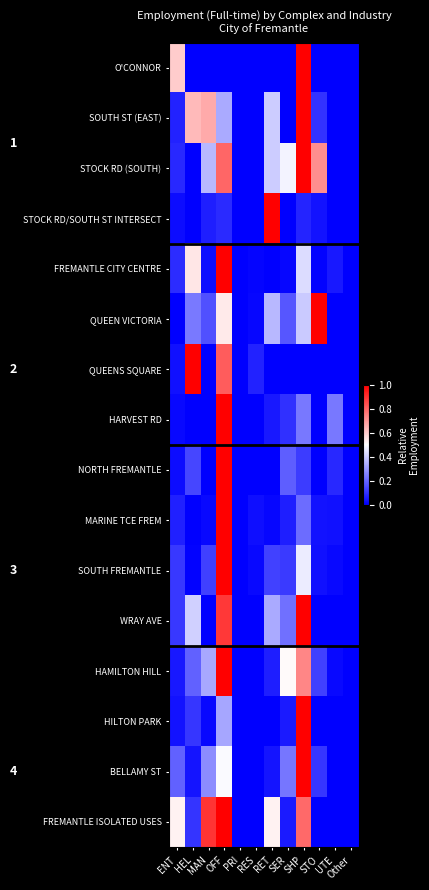

Reading left to right, what are all the values shown in this chart?

O'CONNOR: ENT=0.6	HEL=0.0	MAN=0.0	OFF=0.0	PRI=0.0	RES=0.0	RET=0.0	SER=0.0	SHP=1.0	STO=0.0	UTE=0.0	Other=0.0
SOUTH ST (EAST): ENT=0.1	HEL=0.6	MAN=0.7	OFF=0.3	PRI=0.0	RES=0.0	RET=0.4	SER=0.0	SHP=1.0	STO=0.1	UTE=0.0	Other=0.0
STOCK RD (SOUTH): ENT=0.1	HEL=0.0	MAN=0.4	OFF=0.8	PRI=0.0	RES=0.0	RET=0.4	SER=0.5	SHP=1.0	STO=0.7	UTE=0.0	Other=0.0
STOCK RD/SOUTH ST INTERSECT: ENT=0.0	HEL=0.0	MAN=0.1	OFF=0.1	PRI=0.0	RES=0.0	RET=1.0	SER=0.0	SHP=0.1	STO=0.0	UTE=0.0	Other=0.0
FREMANTLE CITY CENTRE: ENT=0.1	HEL=0.5	MAN=0.0	OFF=1.0	PRI=0.0	RES=0.0	RET=0.0	SER=0.0	SHP=0.4	STO=0.0	UTE=0.0	Other=0.0
QUEEN VICTORIA: ENT=0.0	HEL=0.2	MAN=0.2	OFF=0.5	PRI=0.0	RES=0.0	RET=0.4	SER=0.2	SHP=0.4	STO=1.0	UTE=0.0	Other=0.0
QUEENS SQUARE: ENT=0.0	HEL=1.0	MAN=0.0	OFF=0.8	PRI=0.0	RES=0.1	RET=0.0	SER=0.0	SHP=0.0	STO=0.0	UTE=0.0	Other=0.0
HARVEST RD: ENT=0.0	HEL=0.0	MAN=0.0	OFF=1.0	PRI=0.0	RES=0.0	RET=0.0	SER=0.1	SHP=0.2	STO=0.0	UTE=0.2	Other=0.0
NORTH FREMANTLE: ENT=0.0	HEL=0.1	MAN=0.0	OFF=1.0	PRI=0.0	RES=0.0	RET=0.0	SER=0.2	SHP=0.1	STO=0.0	UTE=0.1	Other=0.0
MARINE TCE FREM: ENT=0.1	HEL=0.0	MAN=0.0	OFF=1.0	PRI=0.0	RES=0.0	RET=0.0	SER=0.1	SHP=0.2	STO=0.0	UTE=0.0	Other=0.0
SOUTH FREMANTLE: ENT=0.1	HEL=0.0	MAN=0.1	OFF=1.0	PRI=0.0	RES=0.0	RET=0.1	SER=0.1	SHP=0.5	STO=0.0	UTE=0.0	Other=0.0
WRAY AVE: ENT=0.1	HEL=0.4	MAN=0.0	OFF=0.9	PRI=0.0	RES=0.0	RET=0.3	SER=0.2	SHP=1.0	STO=0.0	UTE=0.0	Other=0.0
HAMILTON HILL: ENT=0.0	HEL=0.2	MAN=0.3	OFF=1.0	PRI=0.0	RES=0.0	RET=0.1	SER=0.5	SHP=0.7	STO=0.1	UTE=0.0	Other=0.0
HILTON PARK: ENT=0.0	HEL=0.1	MAN=0.0	OFF=0.3	PRI=0.0	RES=0.0	RET=0.0	SER=0.1	SHP=1.0	STO=0.0	UTE=0.0	Other=0.0
BELLAMY ST: ENT=0.2	HEL=0.0	MAN=0.3	OFF=0.5	PRI=0.0	RES=0.0	RET=0.0	SER=0.2	SHP=1.0	STO=0.1	UTE=0.0	Other=0.0
FREMANTLE ISOLATED USES: ENT=0.5	HEL=0.1	MAN=0.9	OFF=1.0	PRI=0.0	RES=0.0	RET=0.5	SER=0.1	SHP=0.8	STO=0.0	UTE=0.0	Other=0.0